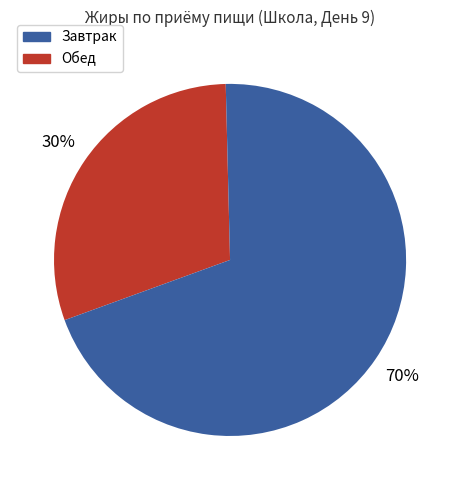

How many slices are in this pie chart?

2